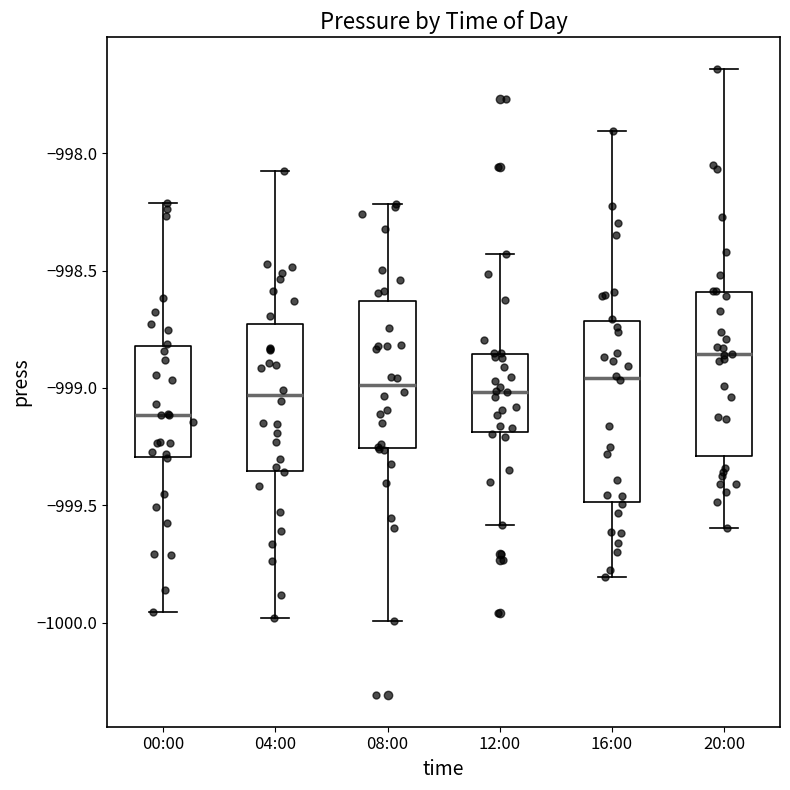

Reading left to right, transcribe this box plot: for each box, give where its median line is, the range the box spans, and where its two whiskers end, as read against the y-axis. The values are not printed on the chart, so give them approximately, as read against the axis.

00:00: median -999.10, box -999.30 to -998.80, whiskers -999.95 to -998.20
04:00: median -999.05, box -999.35 to -998.75, whiskers -1000.00 to -998.05
08:00: median -999.00, box -999.25 to -998.65, whiskers -1000.00 to -998.20
12:00: median -999.00, box -999.20 to -998.85, whiskers -999.60 to -998.45
16:00: median -998.95, box -999.50 to -998.70, whiskers -999.80 to -997.90
20:00: median -998.85, box -999.30 to -998.60, whiskers -999.60 to -997.65